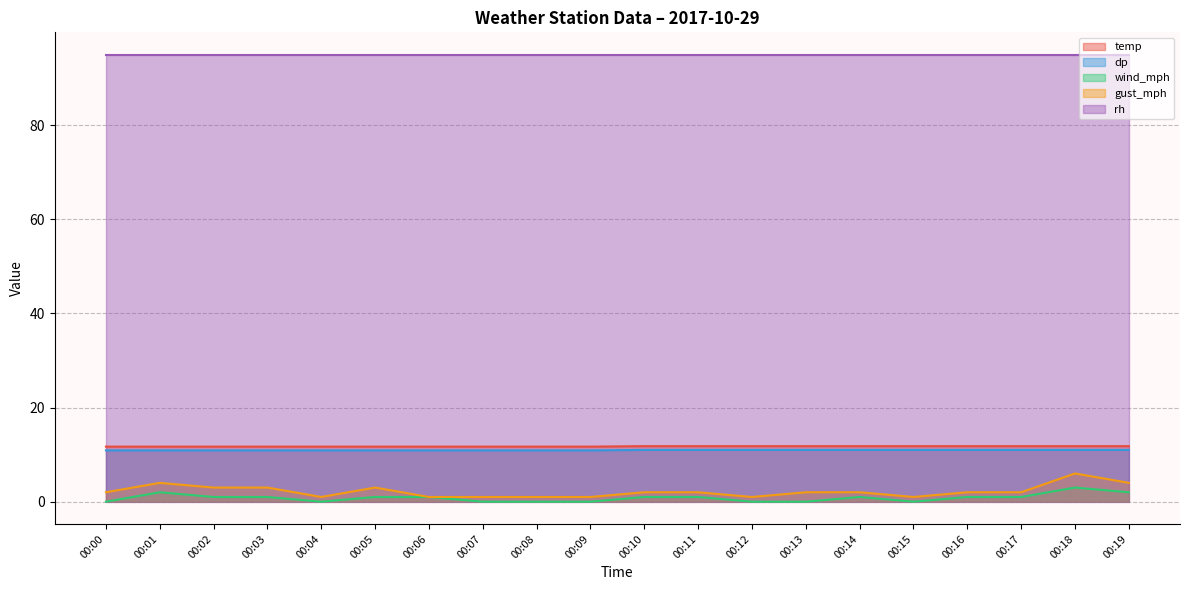

Is the value of rh at 00:08 greater than the value of dp at 00:04?

Yes